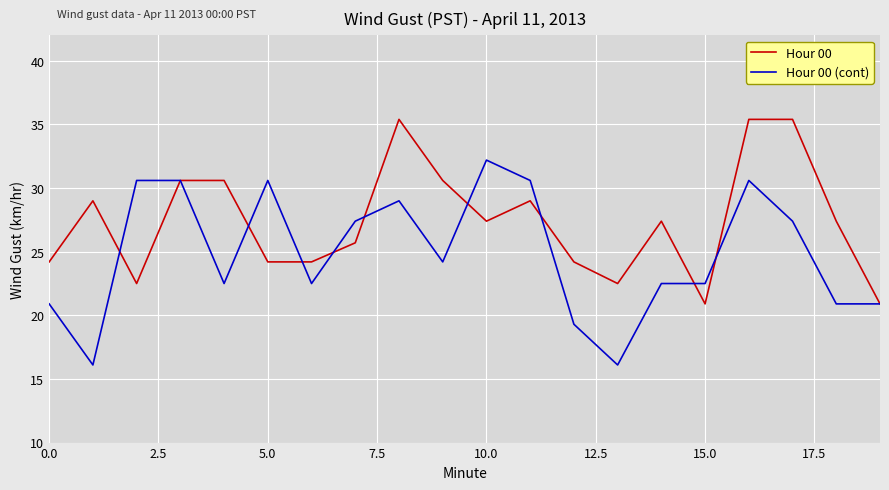

Does the chart display data point markers on the line(s)?

No